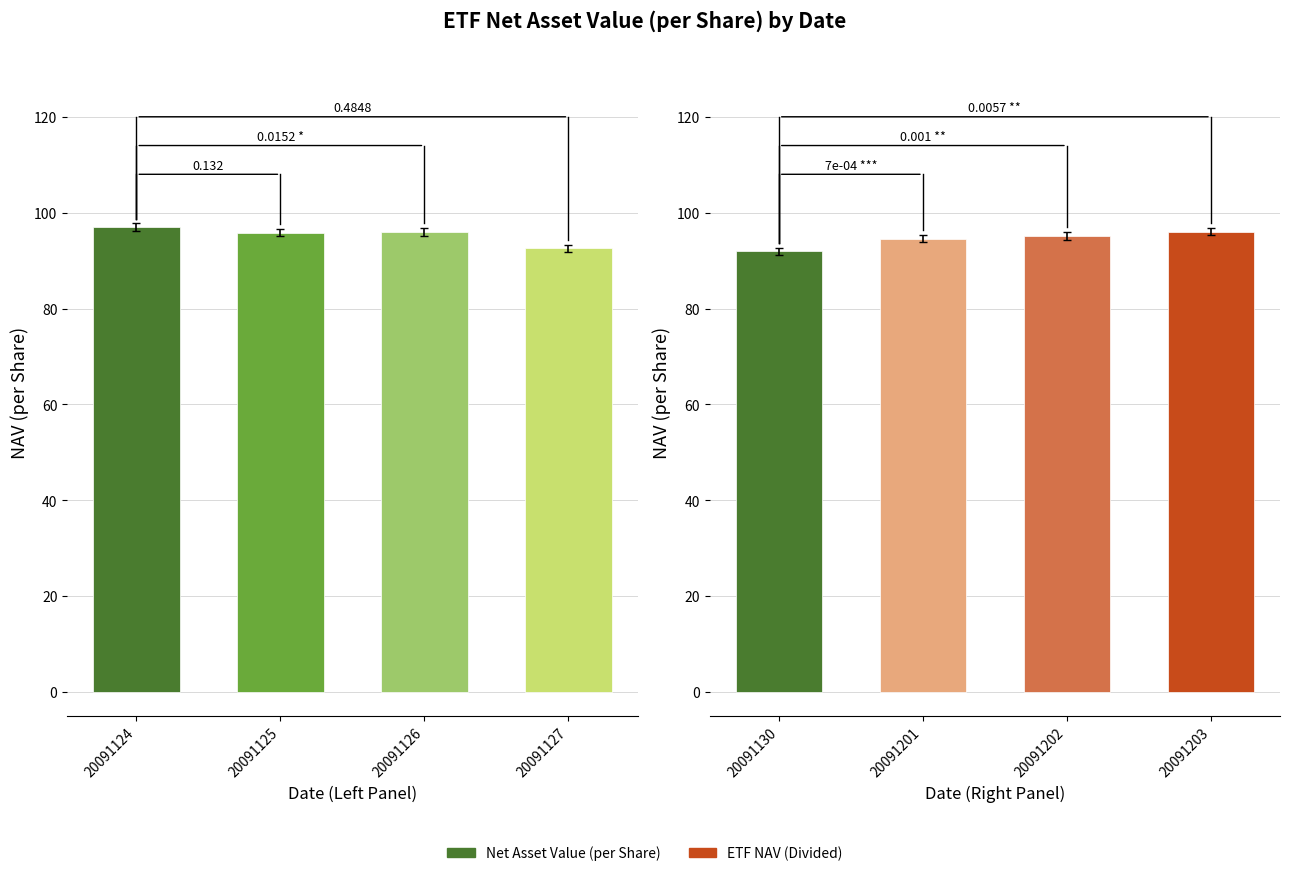

The Total Return series shows 0.0 at 20091130. True or false?

False